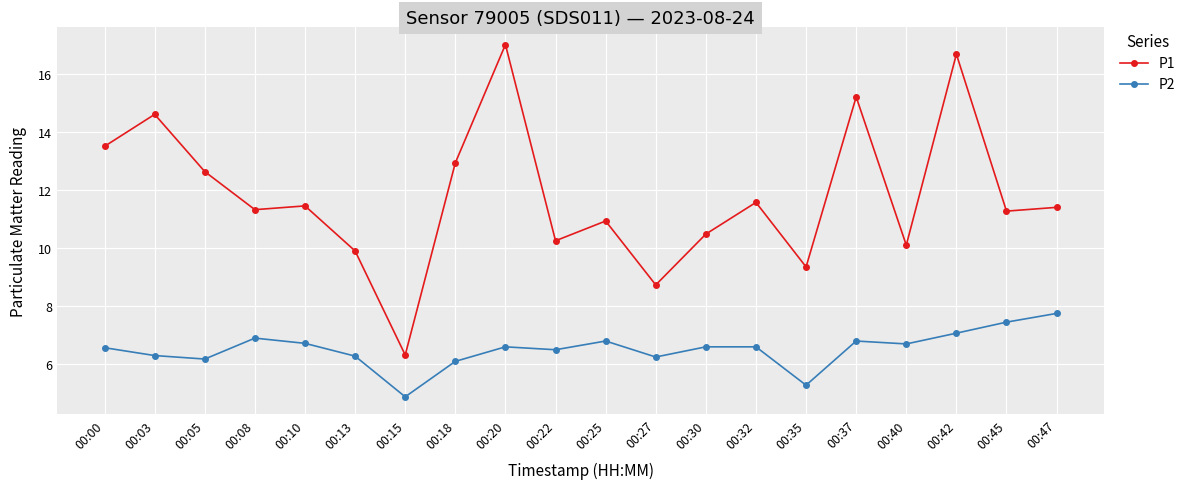

Between 00:03 and 00:47, which series saw the biggest shift?

P1